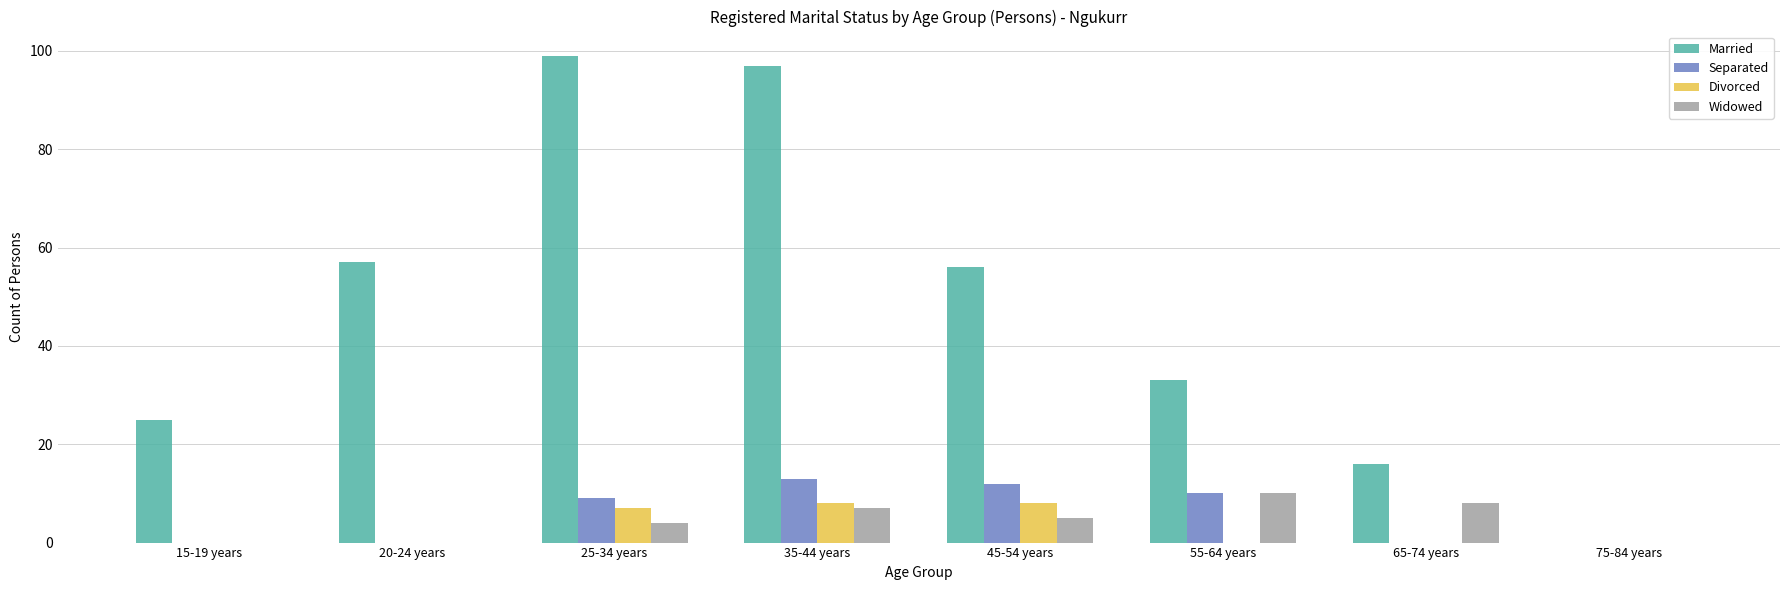

What is the approximate value of Married at 65-74 years?

16